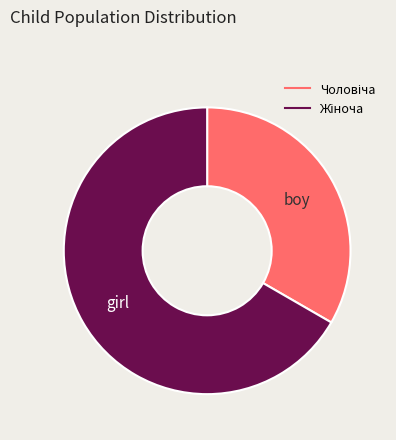

Does any single category account for the majority?

Yes